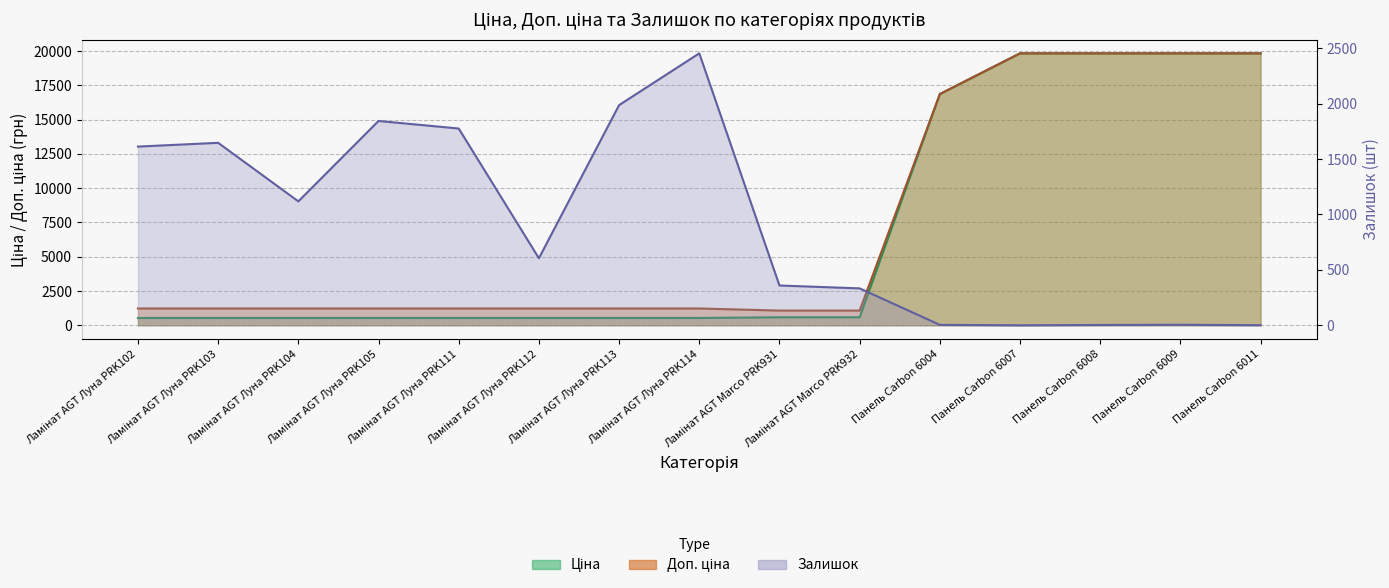

The Доп. ціна series shows 1227.2 at Ламінат AGT Луна PRK102. True or false?

True